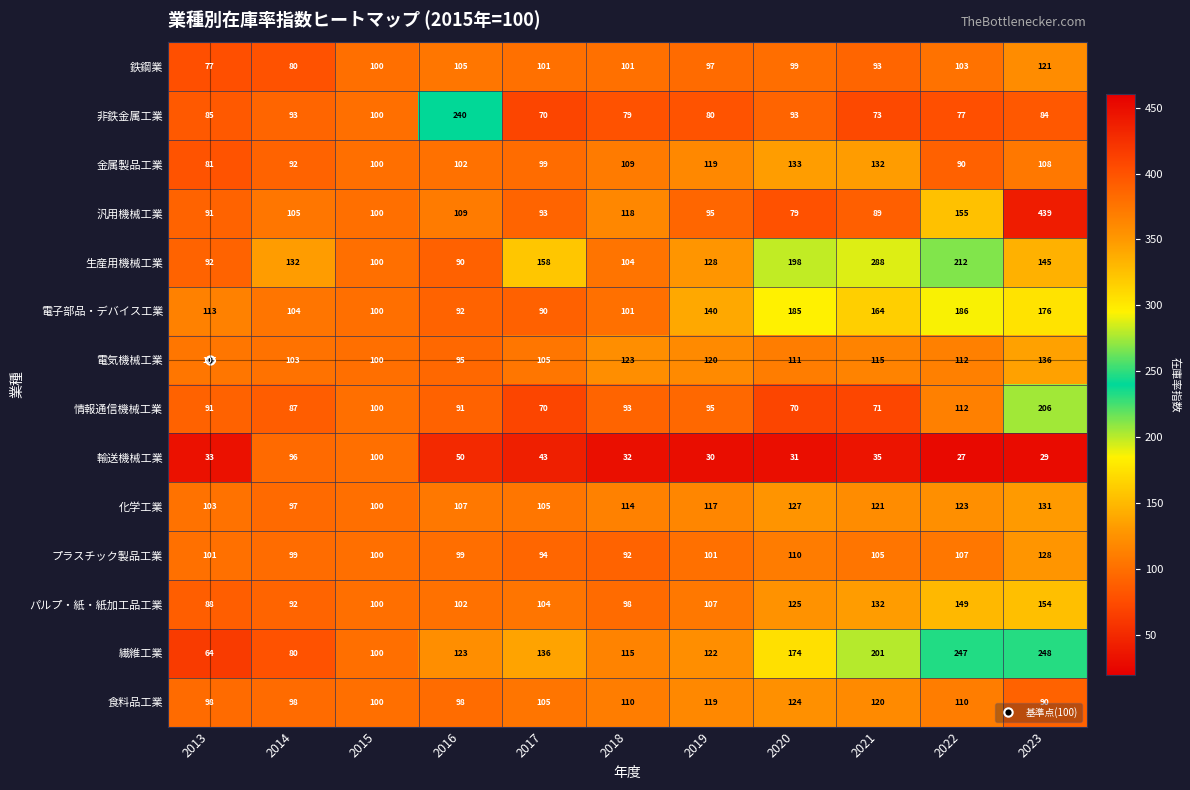

What is the difference between the second highest and second lowest values in the 汎用機械工業 series?

66